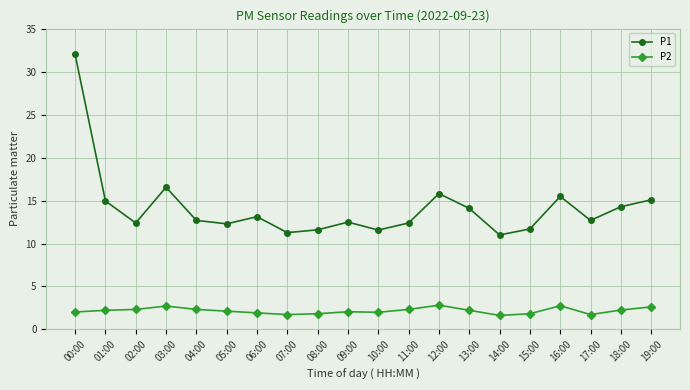

True or false: P1 and P2 cross at least once.

False